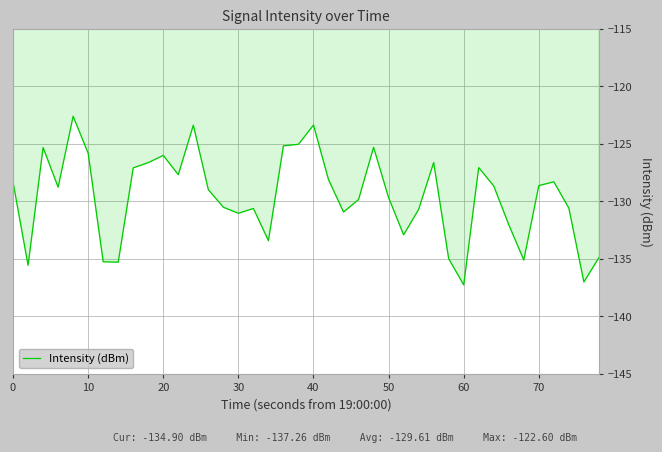

What is the greatest value displayed?

-122.6